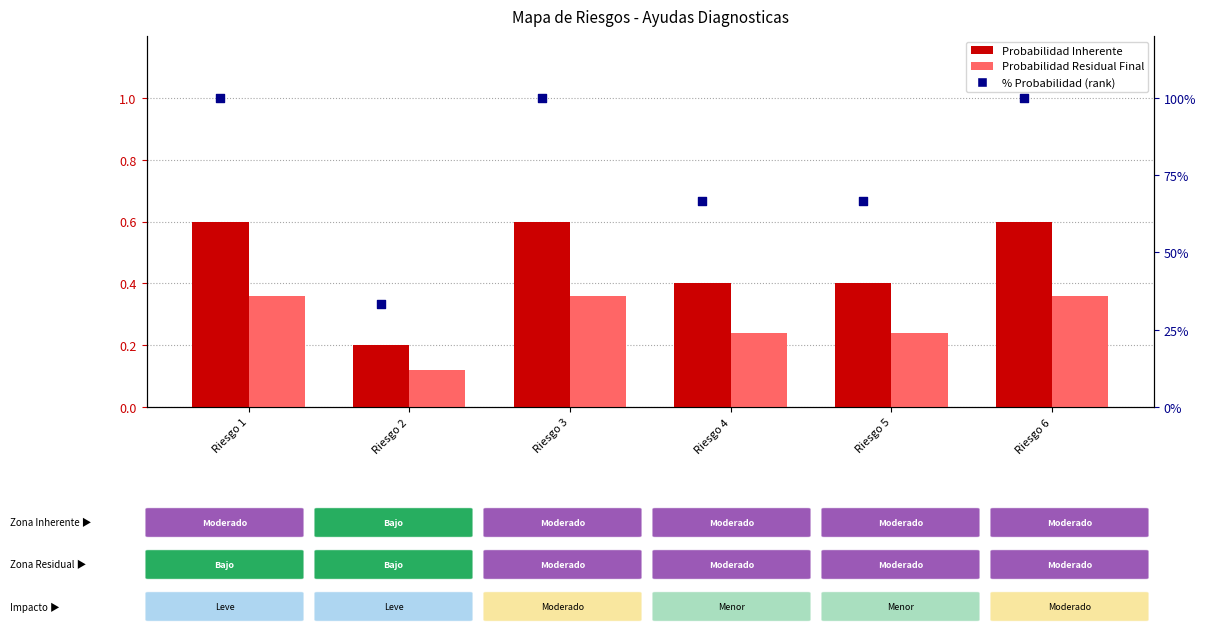

What is the total value across all series at Riesgo 1?

101.0